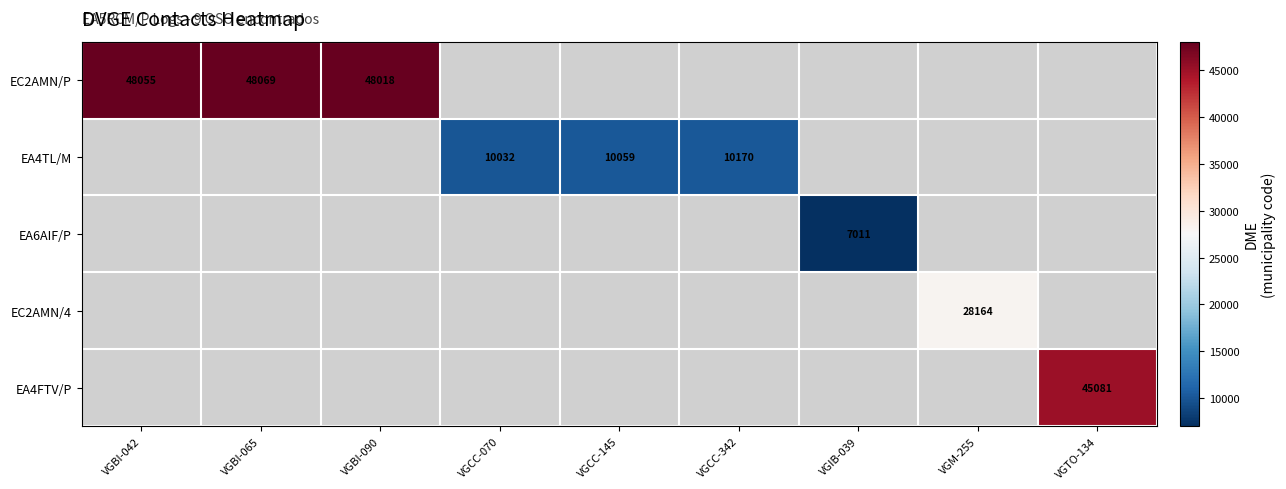

The EC2AMN/P series shows 30979 at VGBI-065. True or false?

False